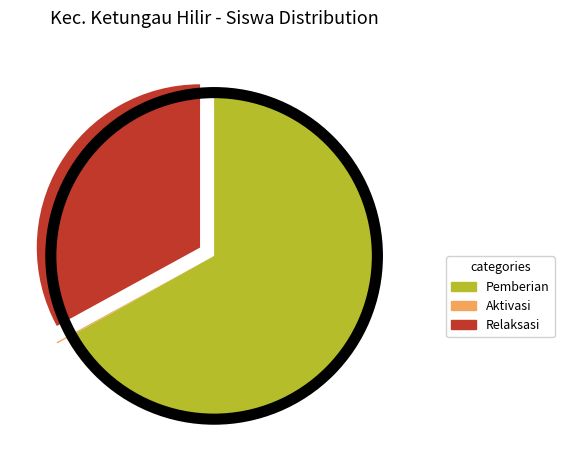

Combined, do Relaksasi and Pemberian account for over 50%?

Yes